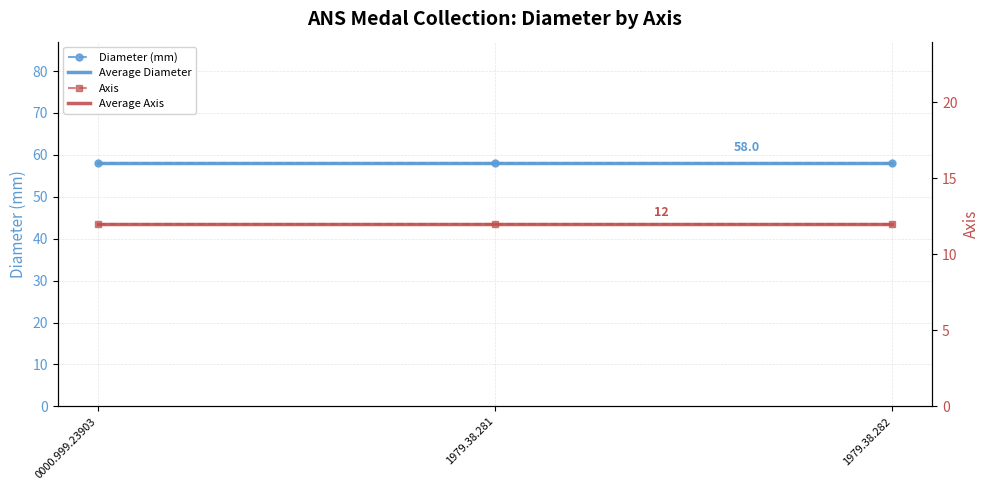

What is the label of the 3rd point from the left?

1979.38.282